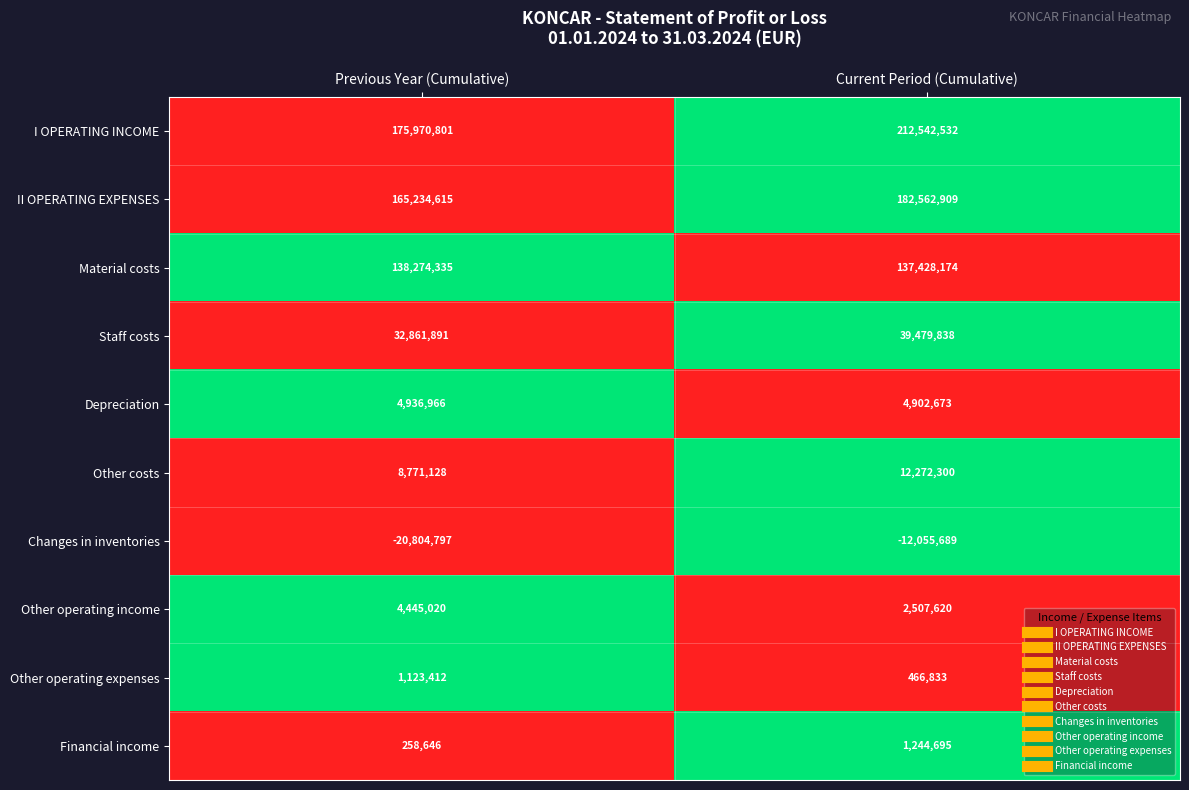

Reading left to right, what are all the values shown in this chart?

I OPERATING INCOME: Previous Year (Cumulative)=175970801	Current Period (Cumulative)=212542532
II OPERATING EXPENSES: Previous Year (Cumulative)=165234615	Current Period (Cumulative)=182562909
Material costs: Previous Year (Cumulative)=138274335	Current Period (Cumulative)=137428174
Staff costs: Previous Year (Cumulative)=32861891	Current Period (Cumulative)=39479838
Depreciation: Previous Year (Cumulative)=4936966	Current Period (Cumulative)=4902673
Other costs: Previous Year (Cumulative)=8771128	Current Period (Cumulative)=12272300
Changes in inventories: Previous Year (Cumulative)=-20804797	Current Period (Cumulative)=-12055689
Other operating income: Previous Year (Cumulative)=4445020	Current Period (Cumulative)=2507620
Other operating expenses: Previous Year (Cumulative)=1123412	Current Period (Cumulative)=466833
Financial income: Previous Year (Cumulative)=258646	Current Period (Cumulative)=1244695